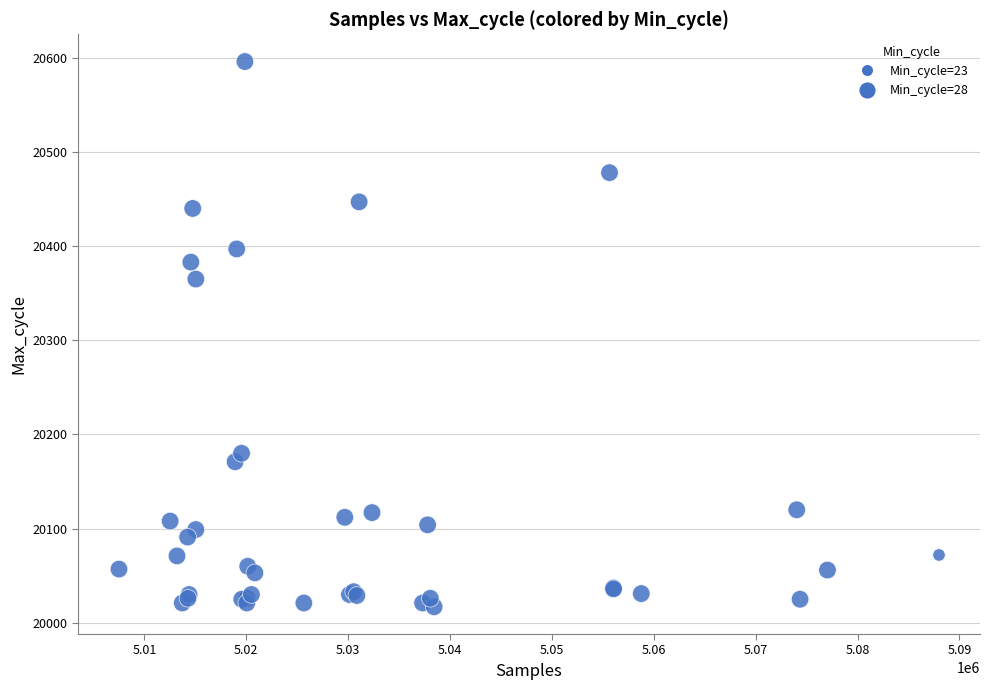

What Y value in the scatter plot is closest to 20306?

20365